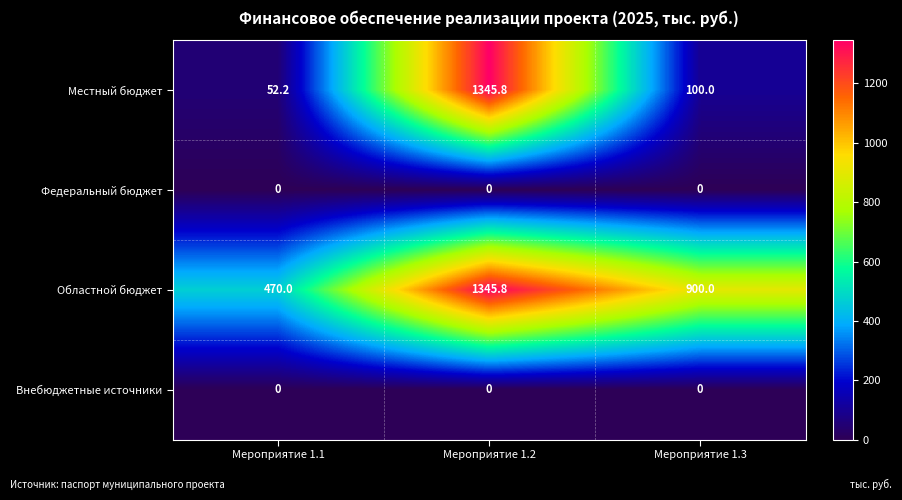

What is the approximate value of Областной бюджет at Мероприятие 1.1?

470.0